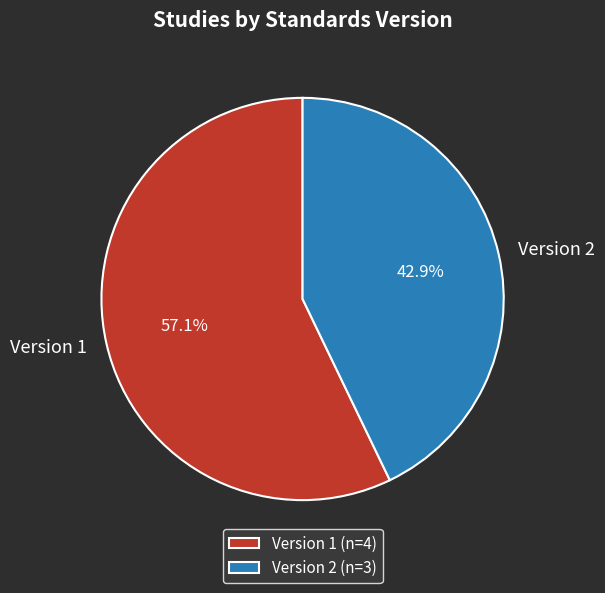

How much of the chart is everything except Version 2?

57.1%